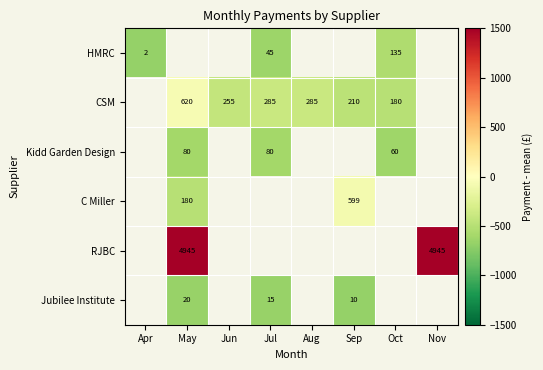

The HMRC series shows -234.0 at Jul. True or false?

False